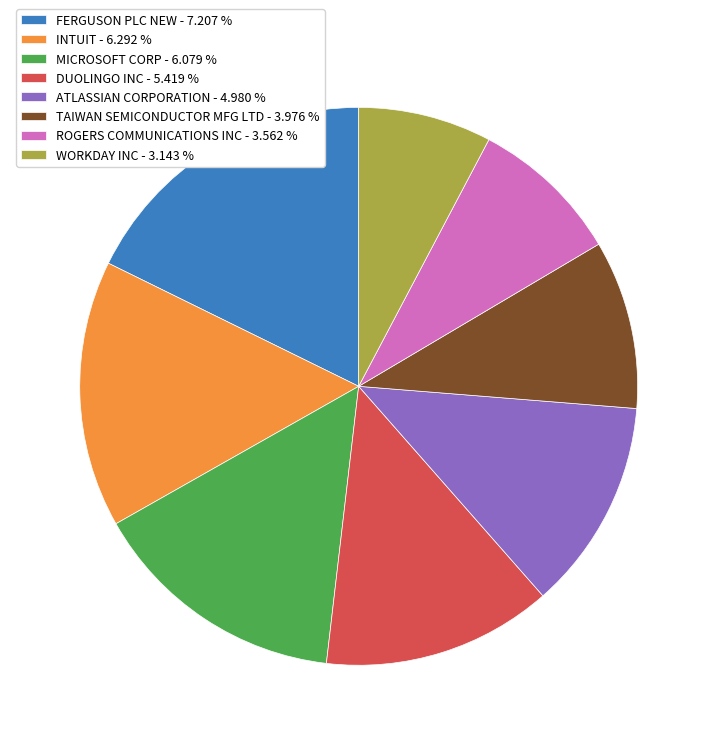

Is the sum of FERGUSON PLC NEW - 7.207 % and WORKDAY INC - 3.143 % greater than half?

No